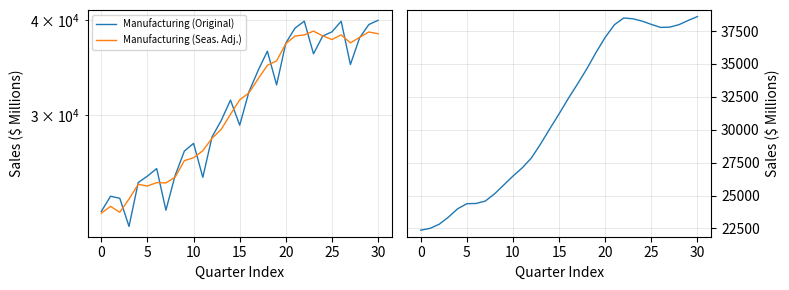

What is the average value of the Manufacturing (Trend) series?

31161